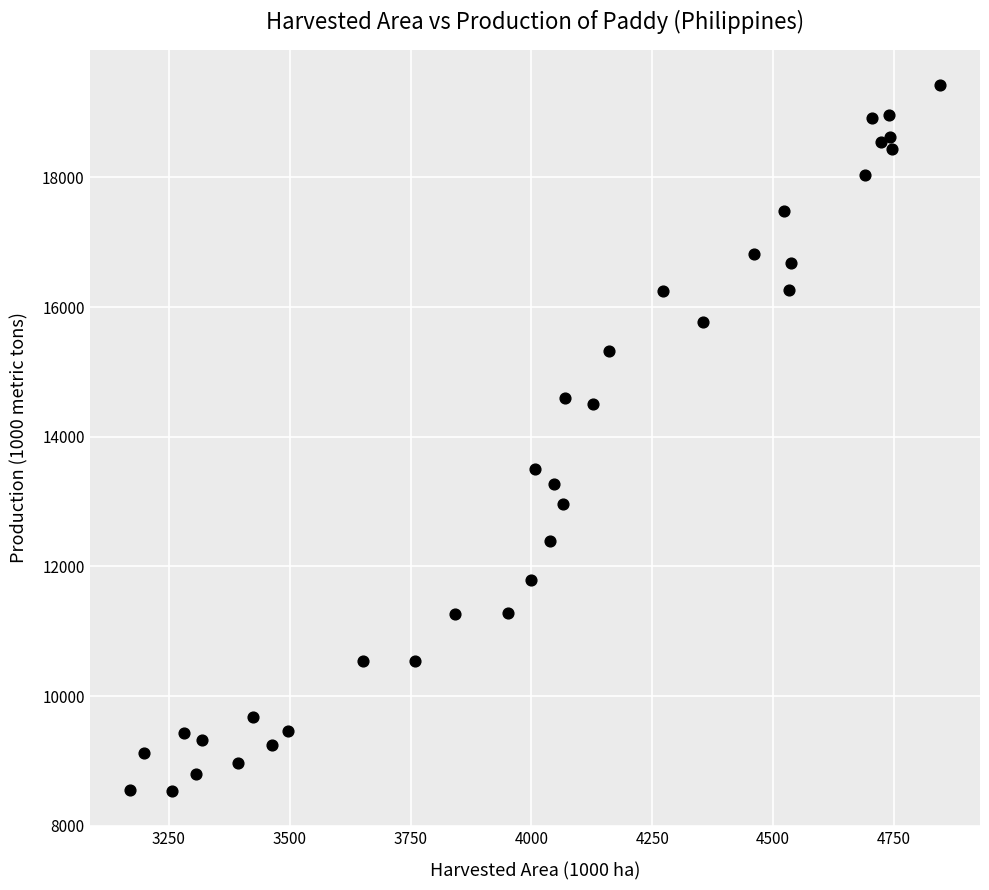

What is the range of X values (max minus min)?

1673.9